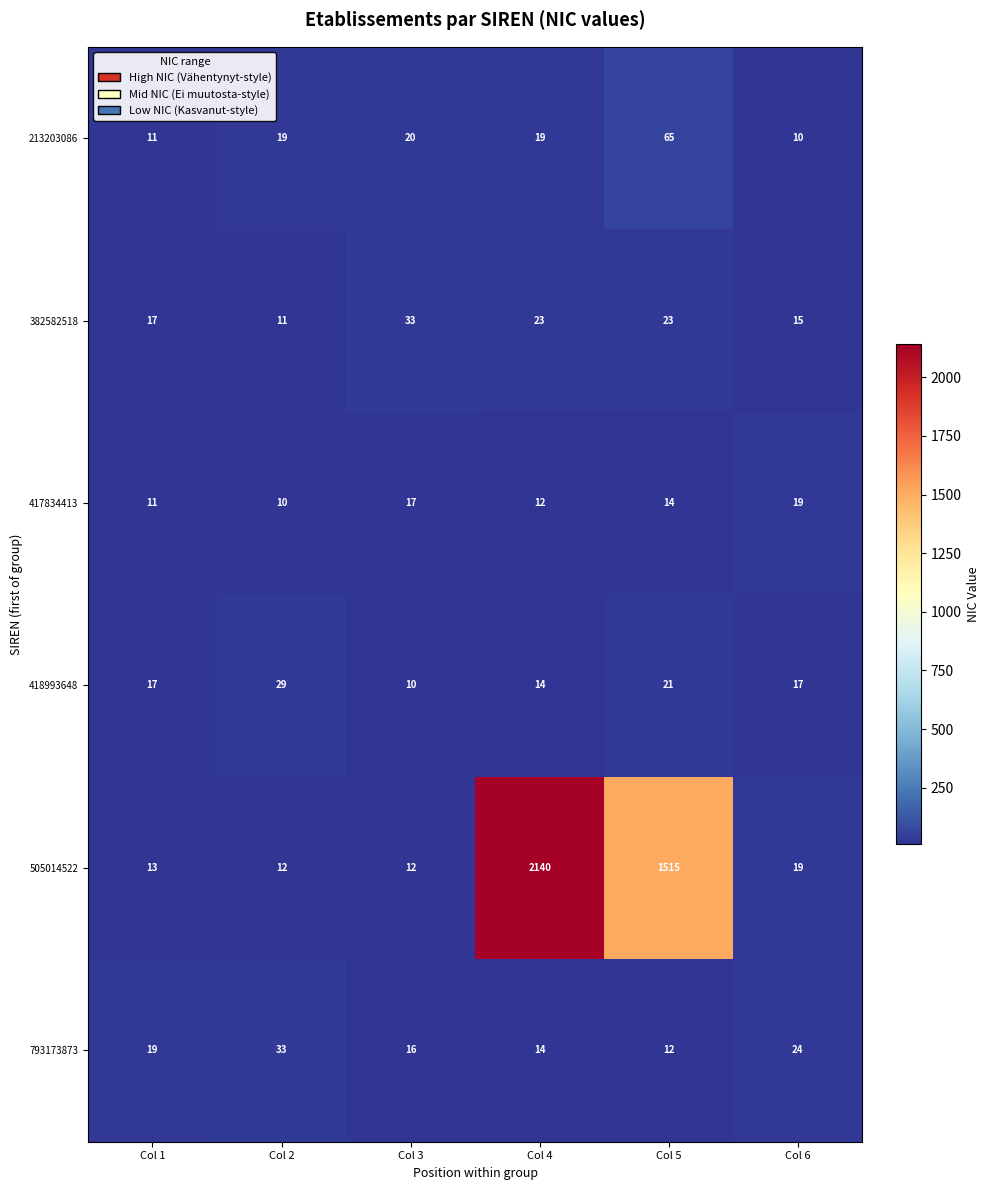

True or false: 213203086 has a value of 34 at Col 2.

False